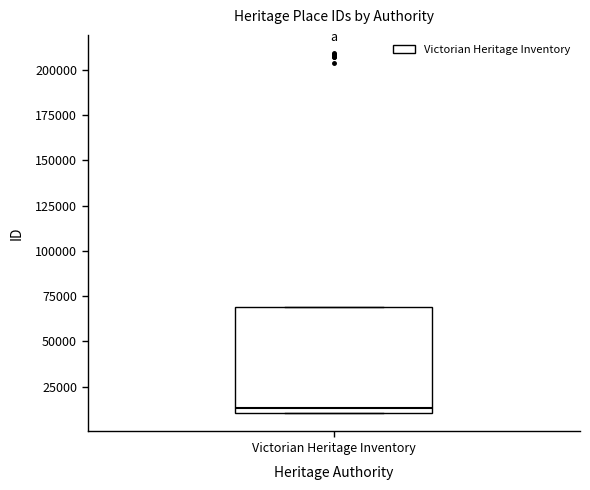

Read this box plot against the y-axis: the position of the median line, the range covered by the box, and the ends of both whiskers. The values are not printed on the chart, so give them approximately, as read against the axis.

median 15000, box 10000 to 70000, whiskers 10000 to 70000